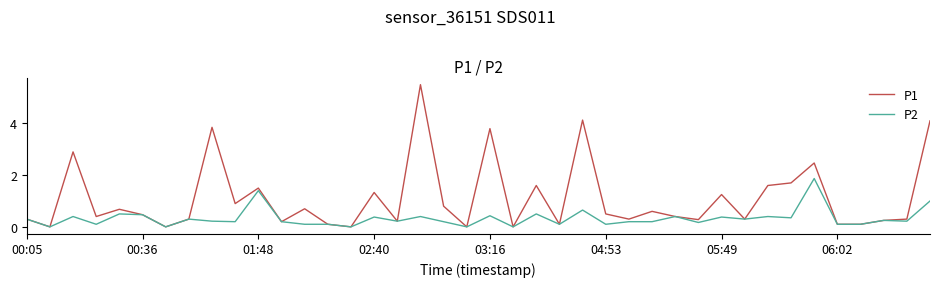

Which series has the largest total across all categories?

P1